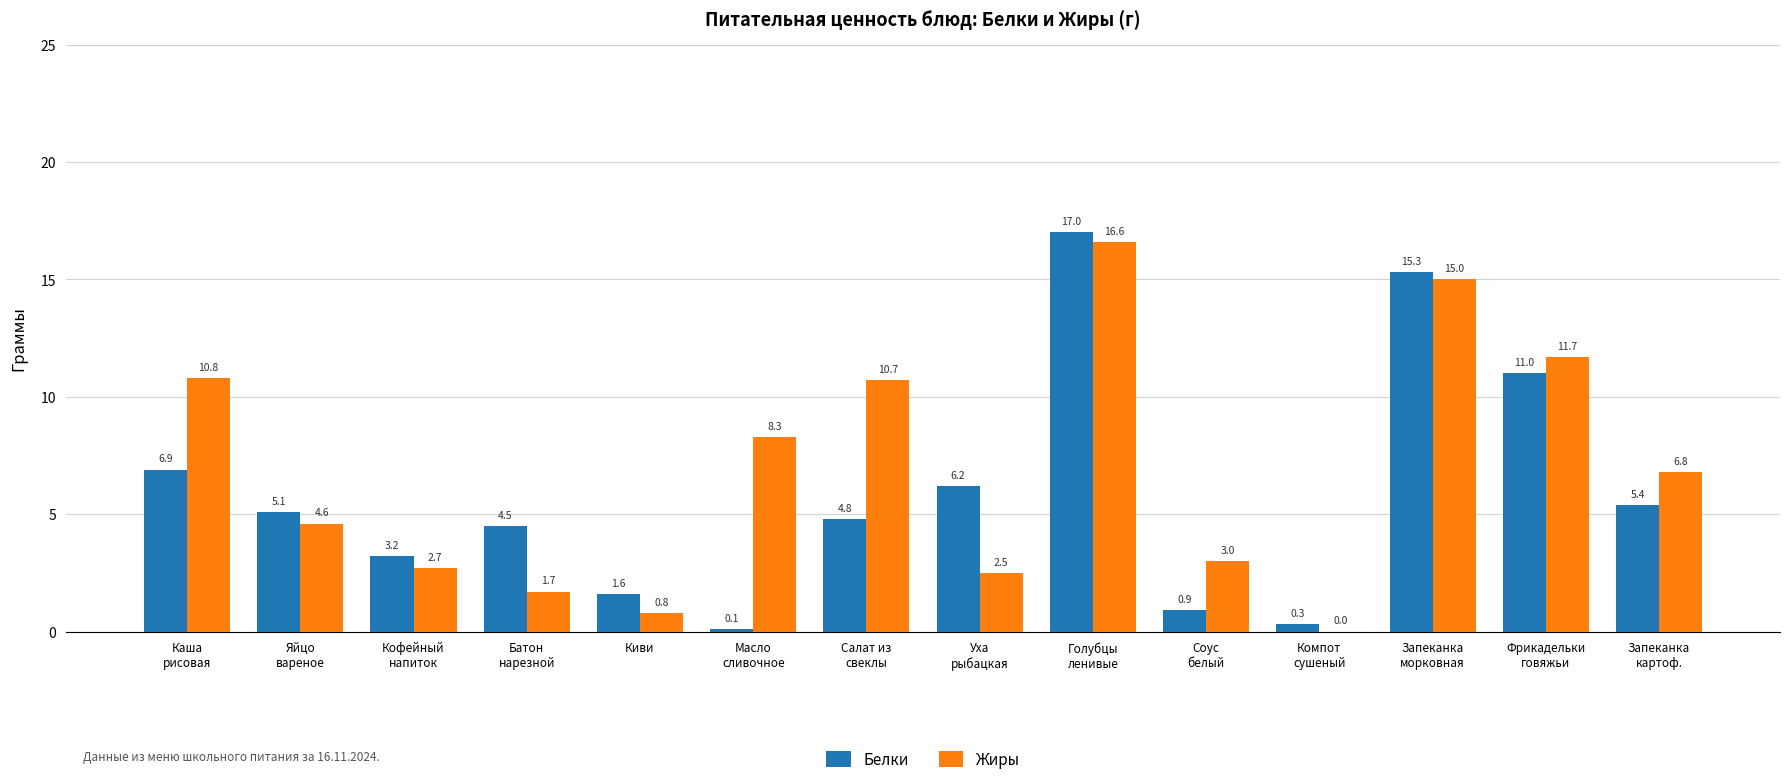

Which series has the largest total across all categories?

Жиры